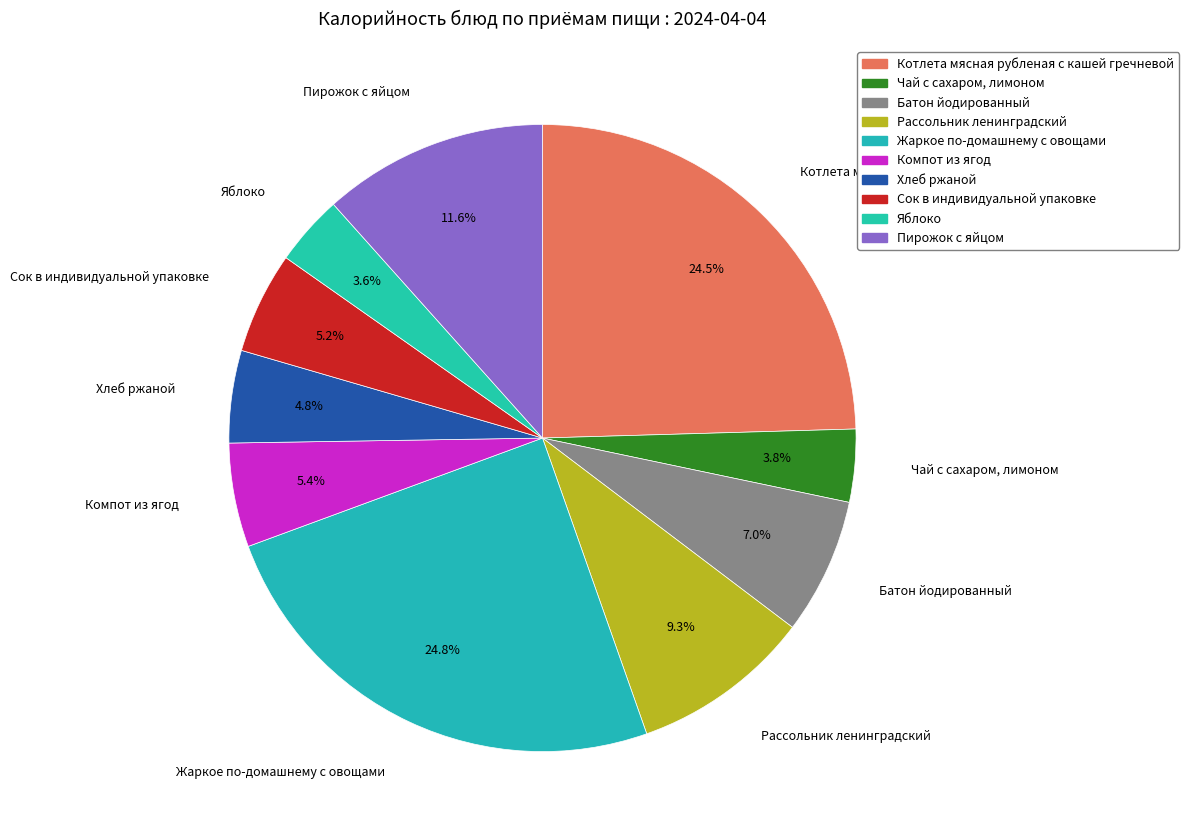

Combined, what portion of the pie is Батон йодированный and Чай с сахаром, лимоном?

10.8%